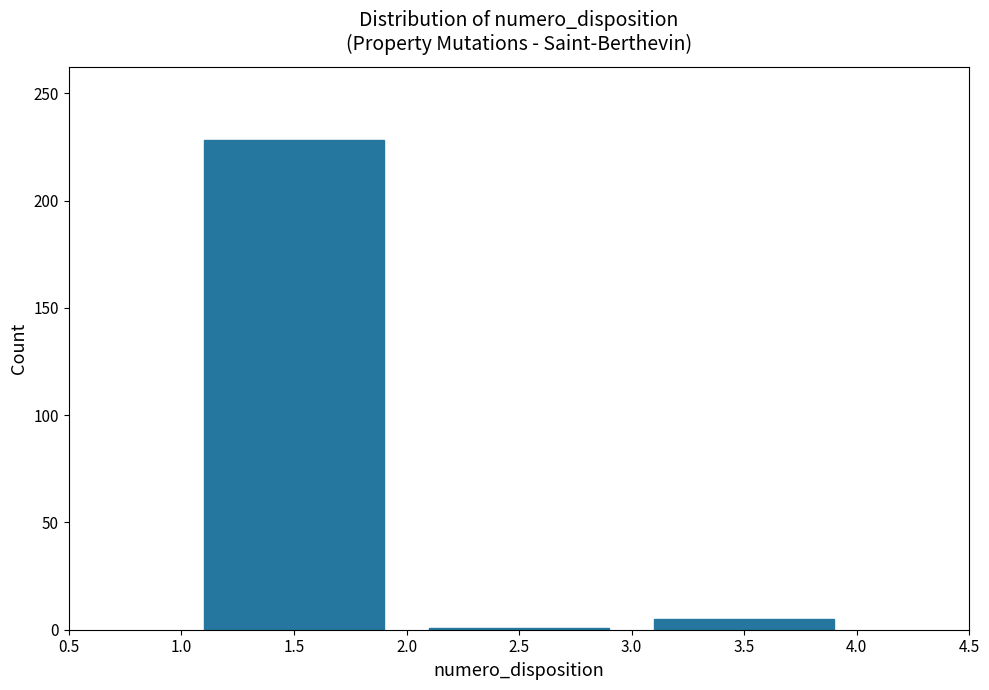

Over which range of the x-axis is the bar tallest?

1.0 to 2.0